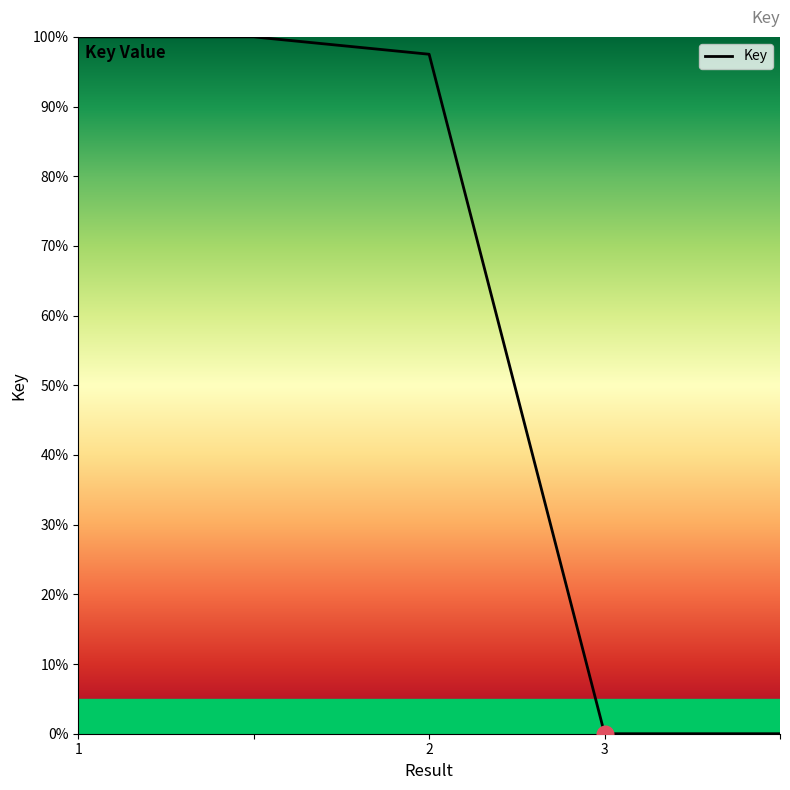

What is the difference between the maximum and minimum values?

100.0